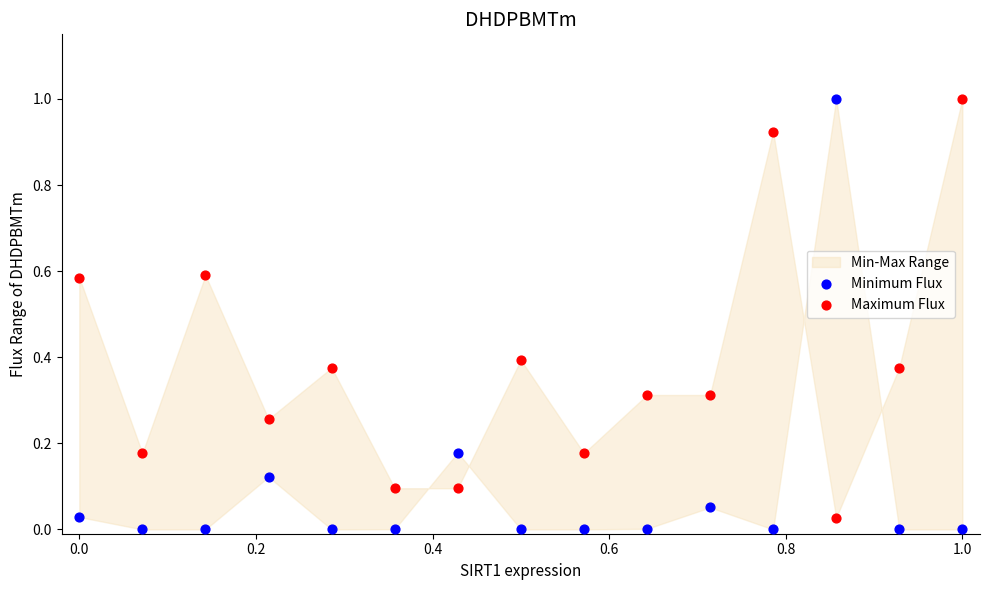

What is the X range (max minus min) for the scatter plot?

1.0